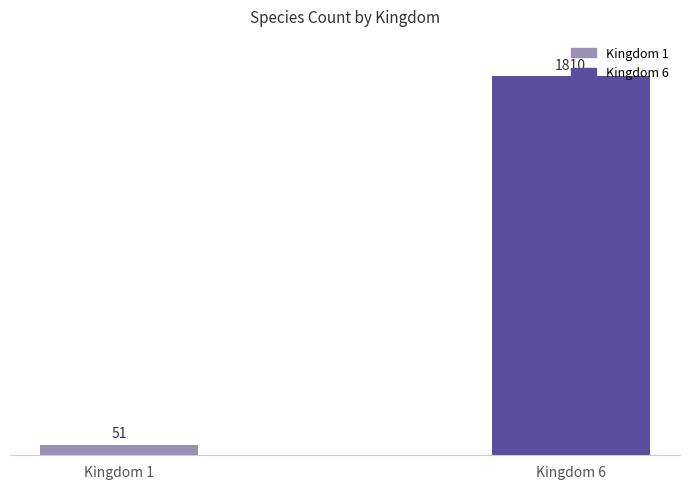

What is the sum of all values?

1861